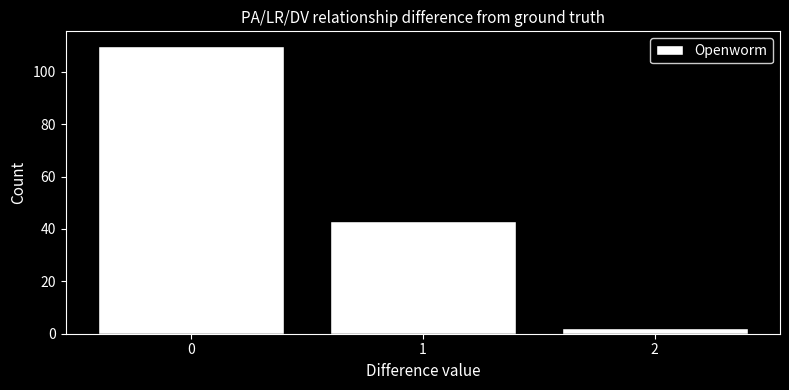

Reading left to right, list all the values displayed in this chart.

110	43	2